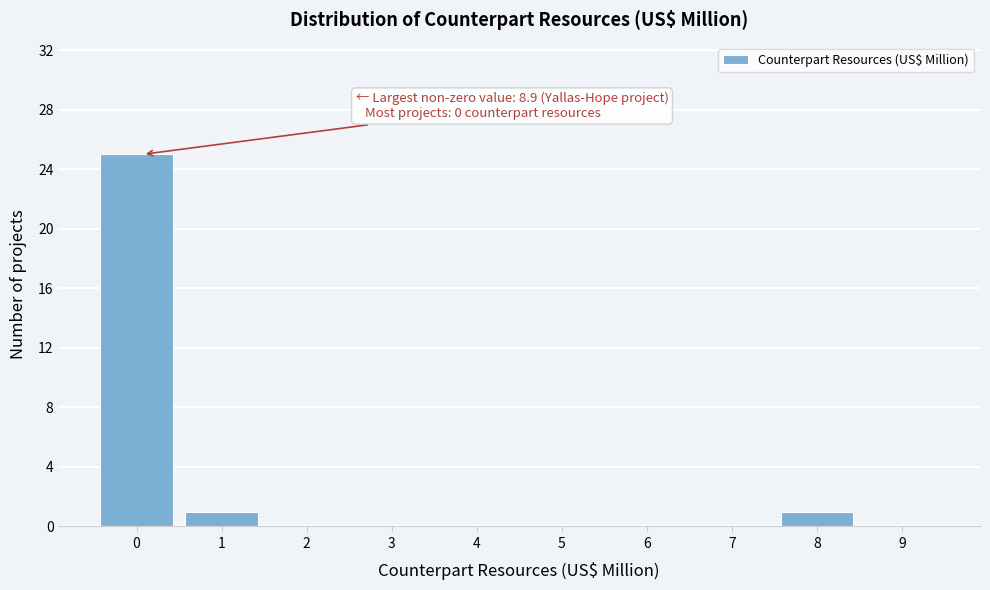

Reading left to right, extract all data points from this chart.

0=25	1=1	2=0	3=0	4=0	5=0	6=0	7=0	8=1	9=0